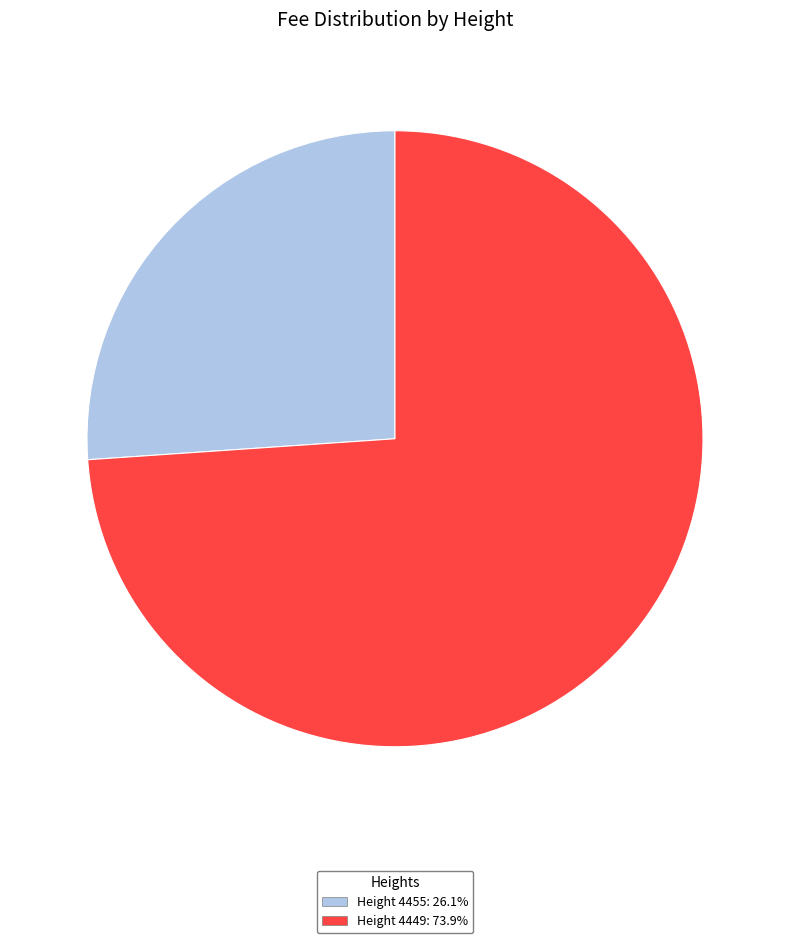

How many segments does this pie chart have?

2